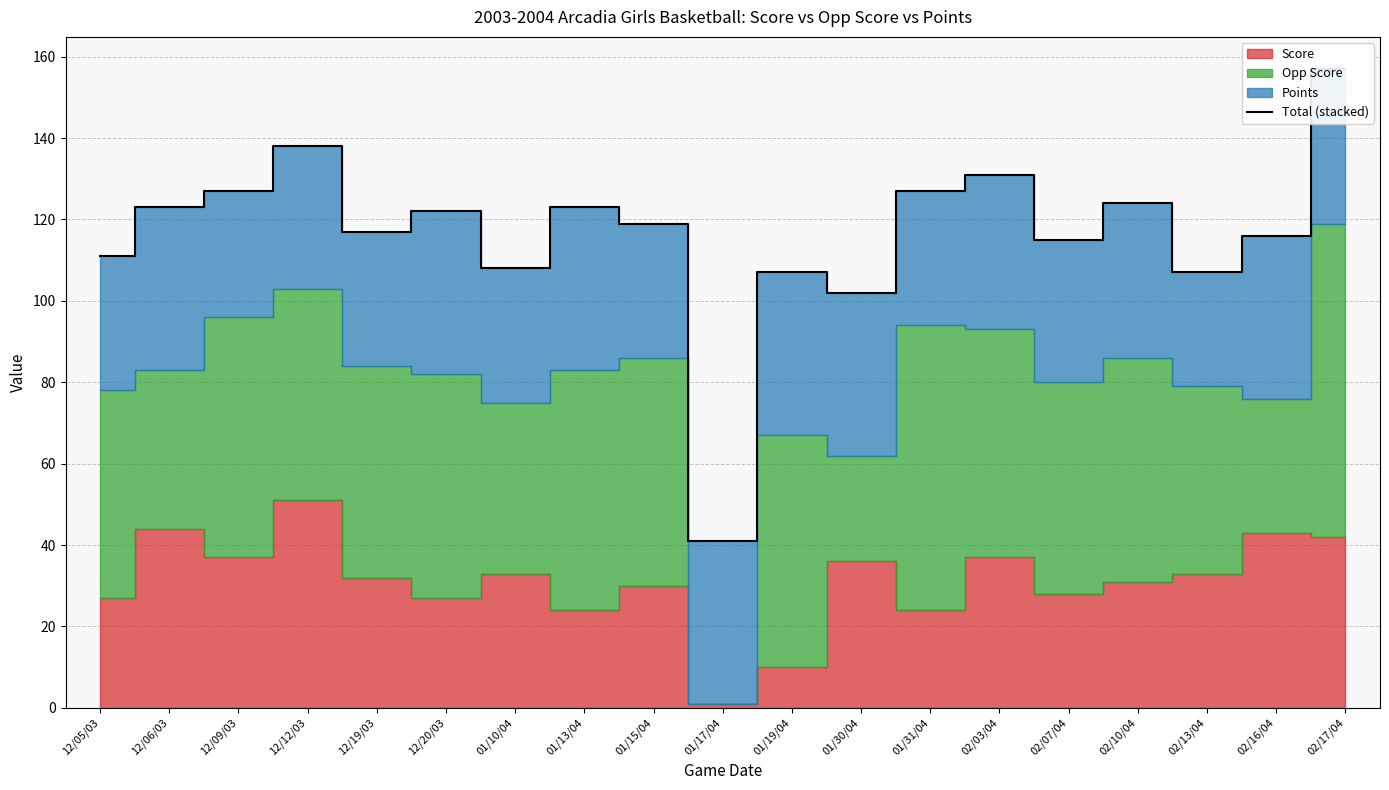

What is the value of the 3rd point from the left?

127